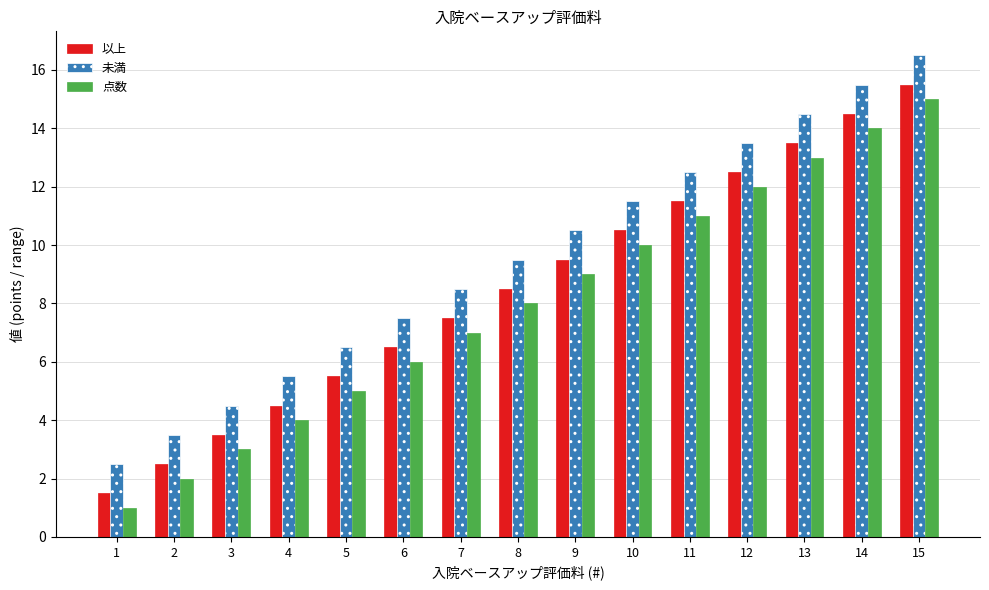

At how many categories does at least one series exceed 6?

11